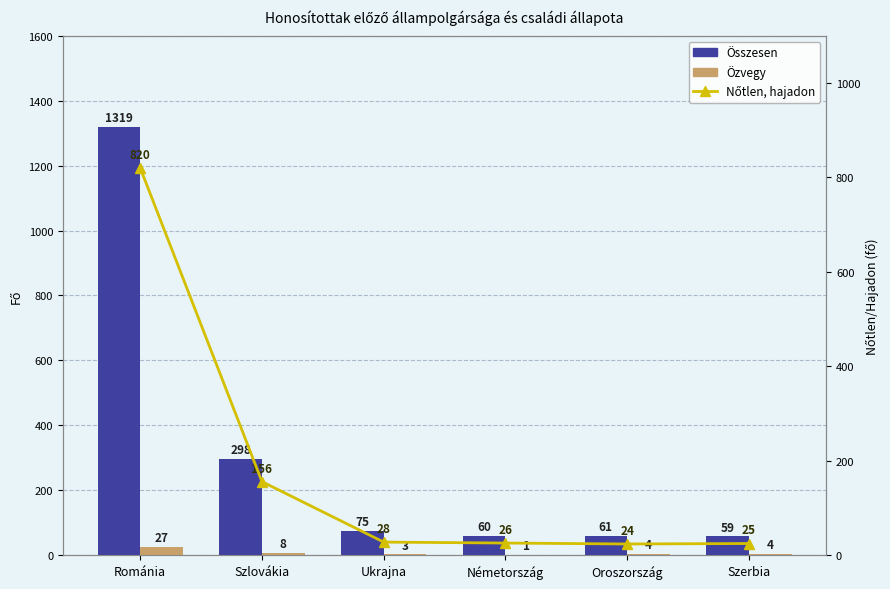

At how many categories does at least one series exceed 617?

1